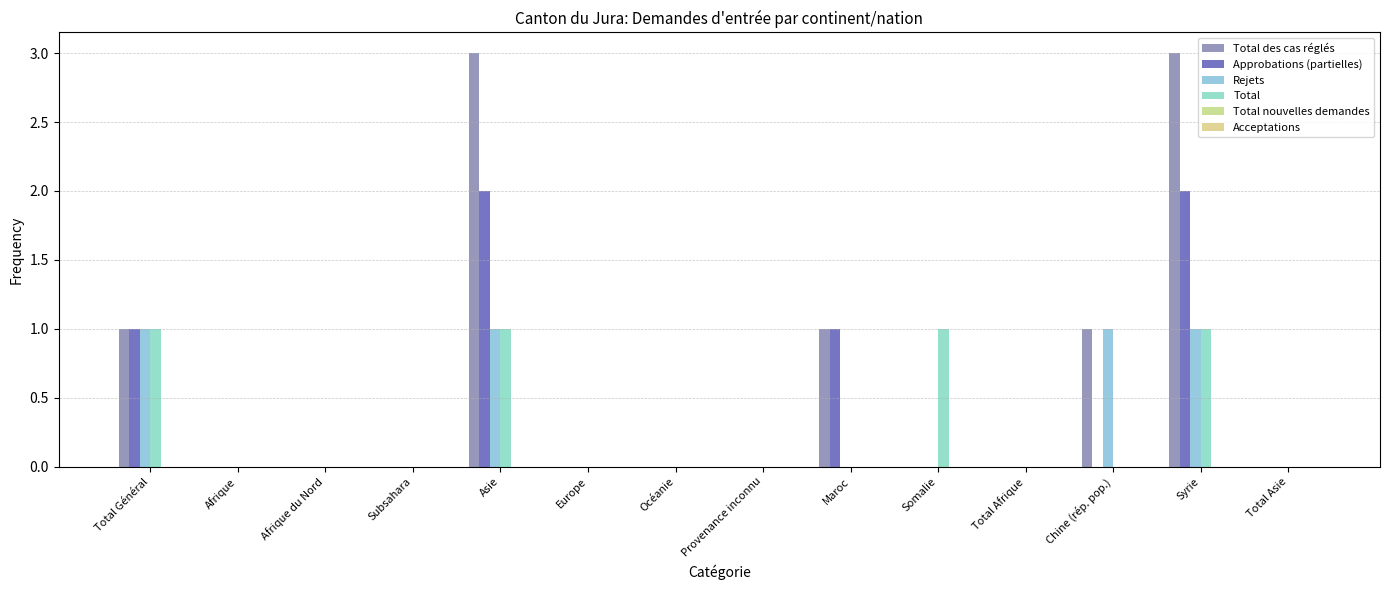

What is the highest value of the Approbations (partielles) series?

2